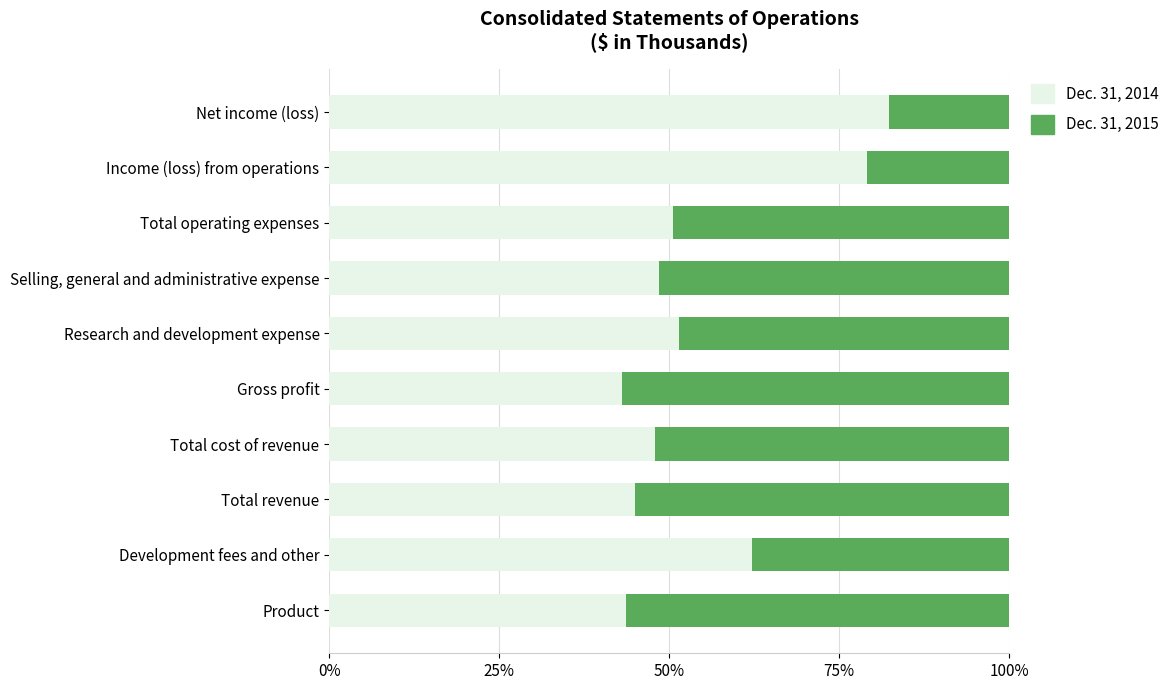

True or false: Dec. 31, 2014 has a value of 16.7 at Gross profit.

False